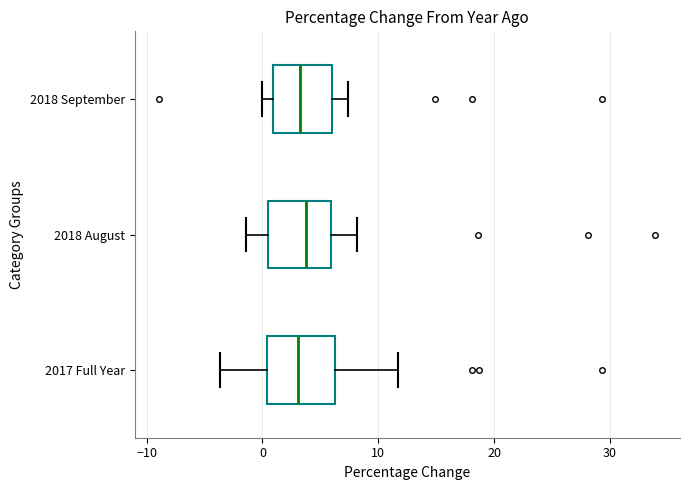

Where does the right whisker of the box for 2018 August end on the x-axis? The values are not printed on the chart, so give them approximately, as read against the axis.

8